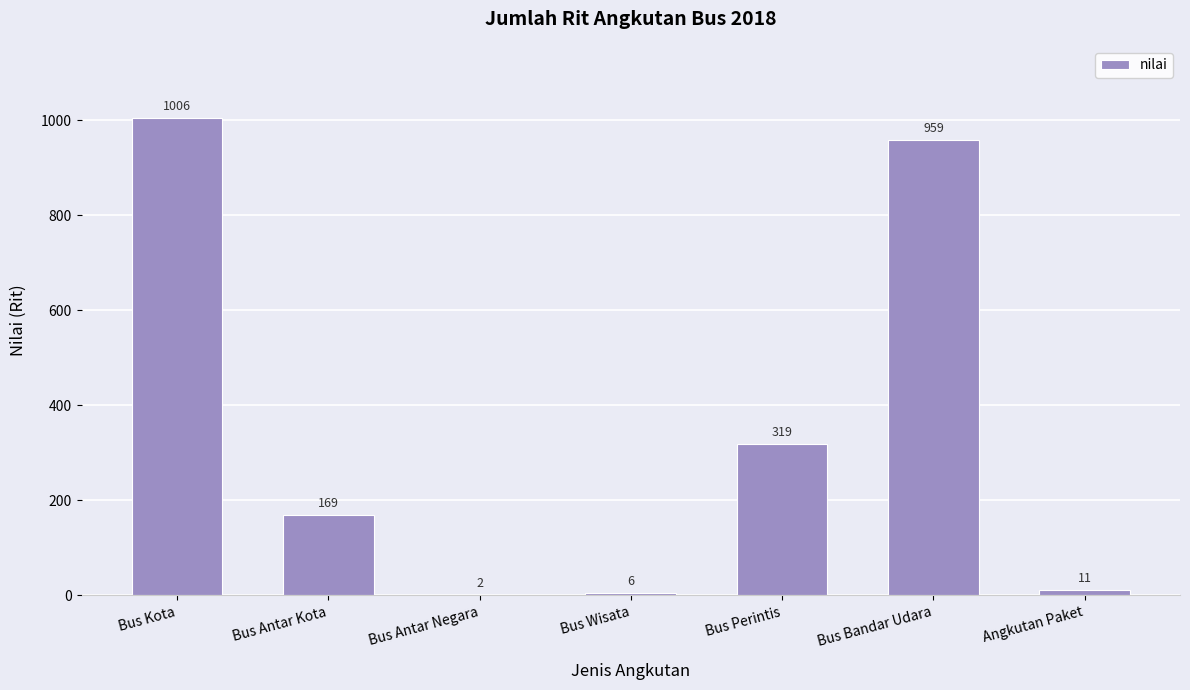

How many data points does each series have?

7